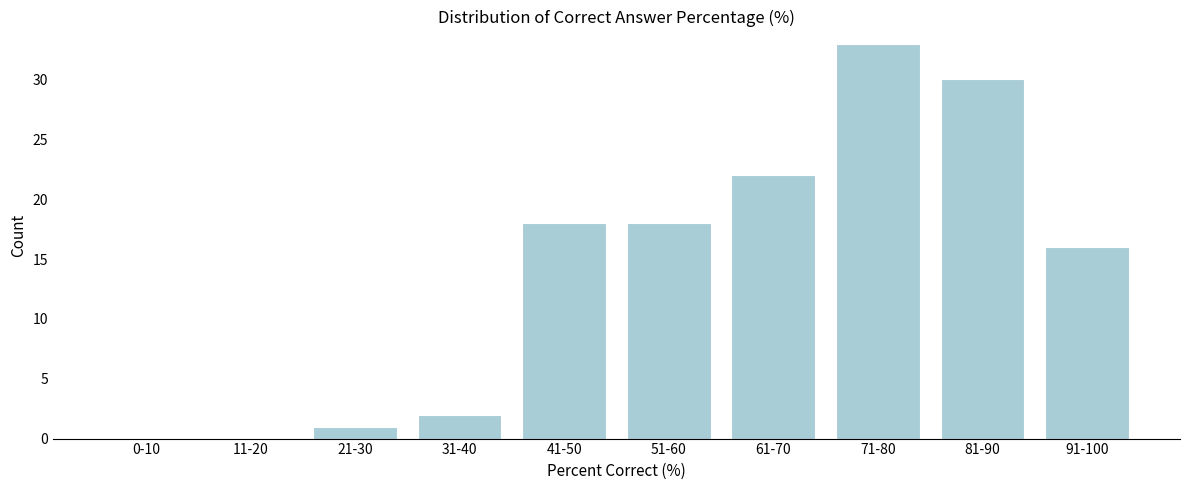

Reading left to right, extract all data points from this chart.

0-10=0	11-20=0	21-30=1	31-40=2	41-50=18	51-60=18	61-70=22	71-80=33	81-90=30	91-100=16